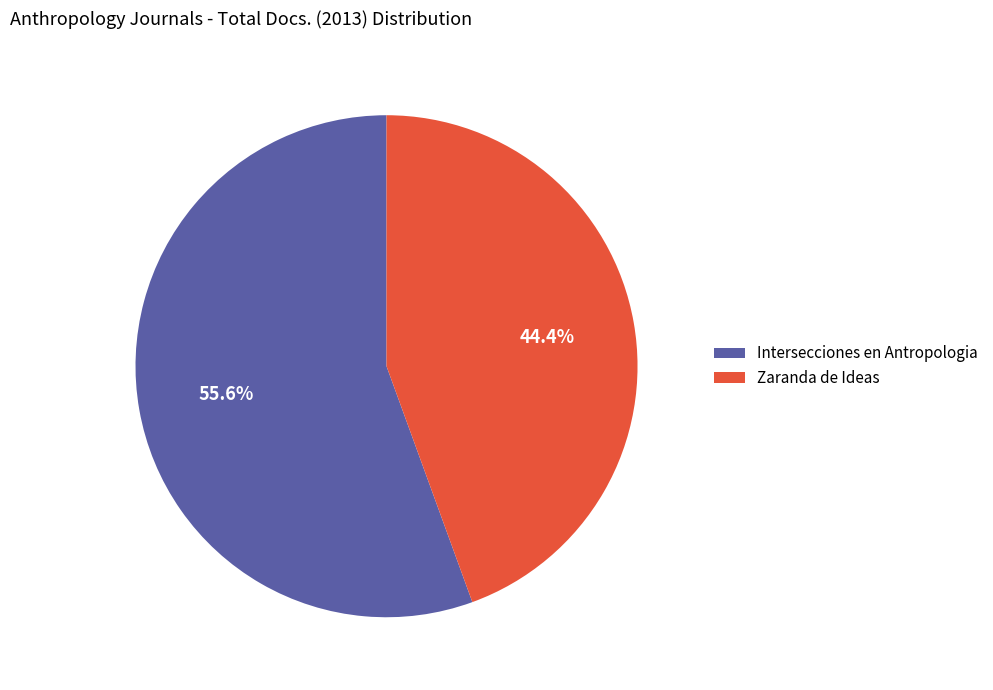

Does Intersecciones en Antropologia represent more than half of the total?

Yes